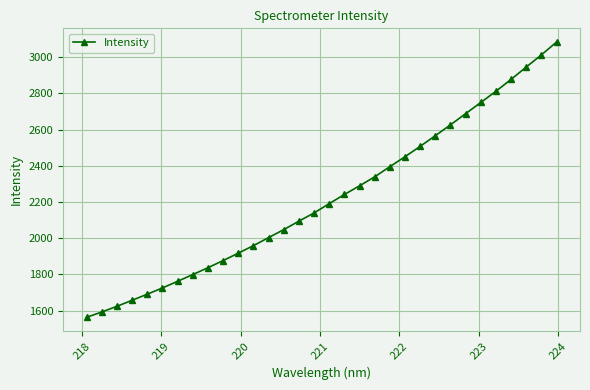

What is the greatest value displayed?

3082.6